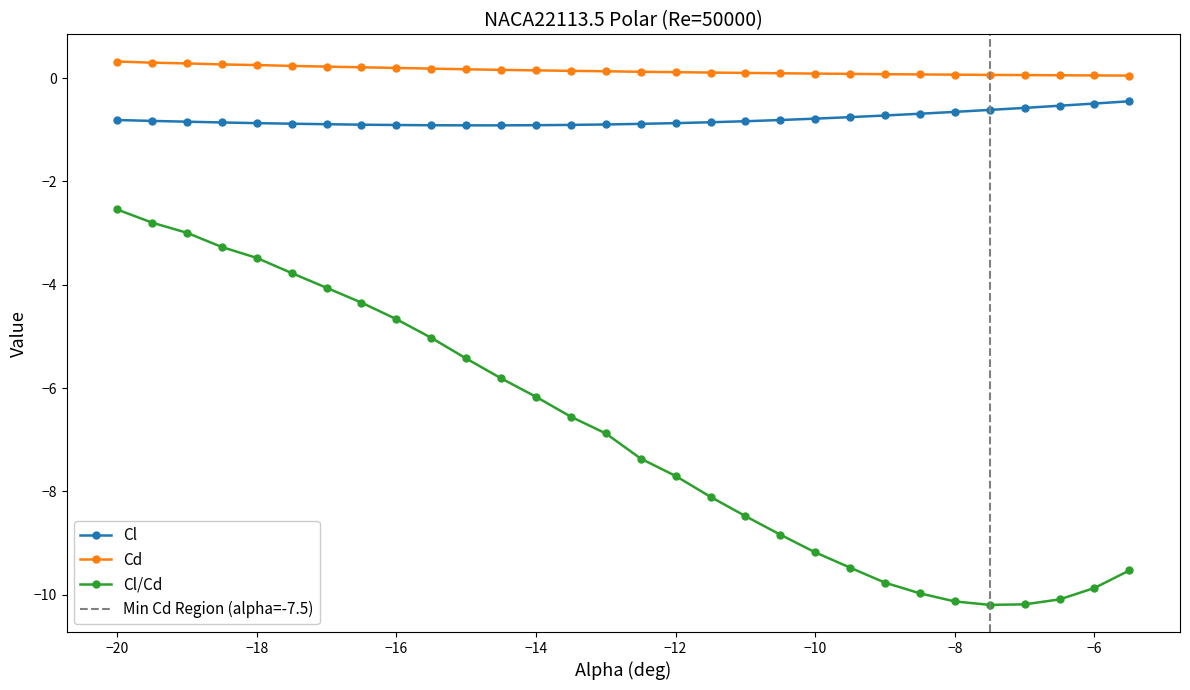

Reading right to left, list all the values displayed in this chart.

Cl: -0.5	-0.5	-0.5	-0.6	-0.6	-0.7	-0.7	-0.7	-0.8	-0.8	-0.8	-0.8	-0.9	-0.9	-0.9	-0.9	-0.9	-0.9	-0.9	-0.9	-0.9	-0.9	-0.9	-0.9	-0.9	-0.9	-0.9	-0.8	-0.8	-0.8
Cd: 0.0	0.1	0.1	0.1	0.1	0.1	0.1	0.1	0.1	0.1	0.1	0.1	0.1	0.1	0.1	0.1	0.1	0.1	0.2	0.2	0.2	0.2	0.2	0.2	0.2	0.3	0.3	0.3	0.3	0.3
Cl/Cd: -9.5	-9.9	-10.1	-10.2	-10.2	-10.1	-10.0	-9.8	-9.5	-9.2	-8.8	-8.5	-8.1	-7.7	-7.4	-6.9	-6.6	-6.2	-5.8	-5.4	-5.0	-4.7	-4.3	-4.1	-3.8	-3.5	-3.3	-3.0	-2.8	-2.5